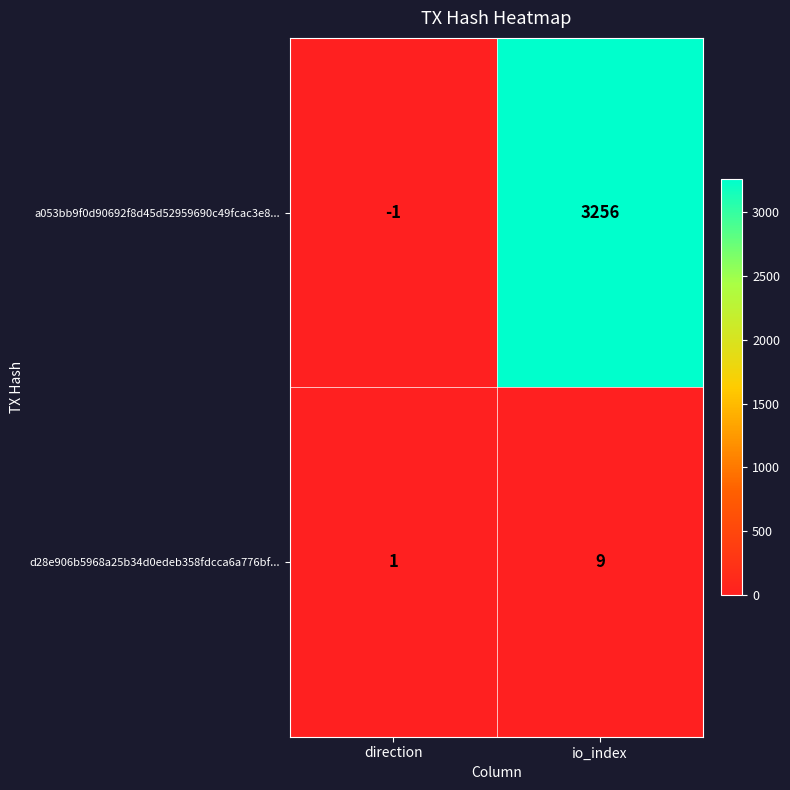

The value of a053bb9f0d90692f8d45d52959690c49fcac3e8... at io_index is 4655. True or false?

False